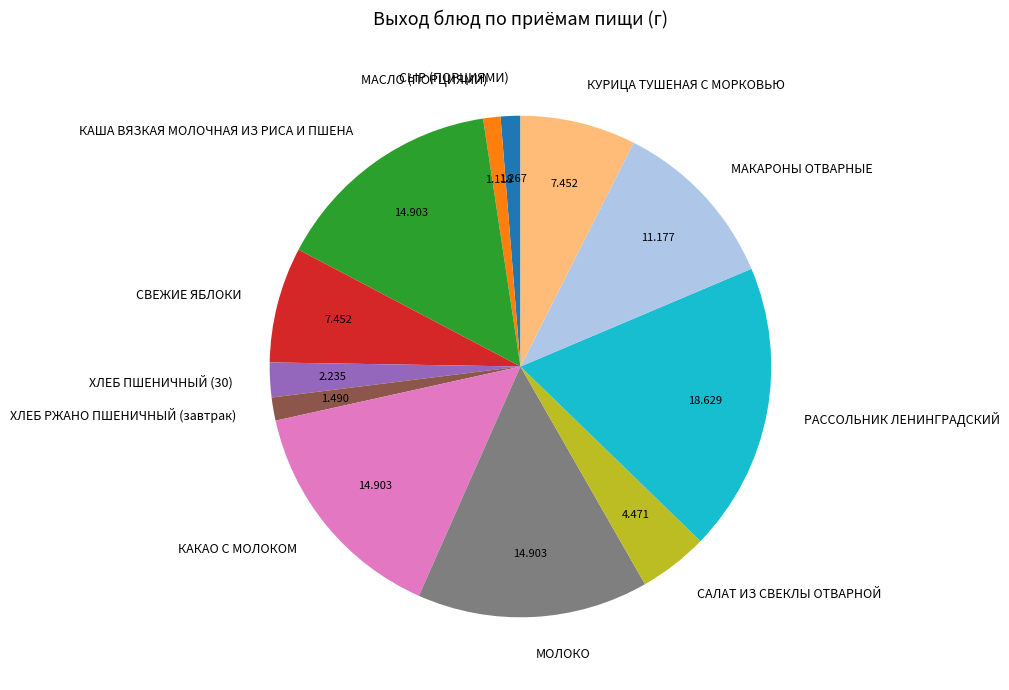

Between МОЛОКО and ХЛЕБ РЖАНО ПШЕНИЧНЫЙ (завтрак), which is larger?

МОЛОКО